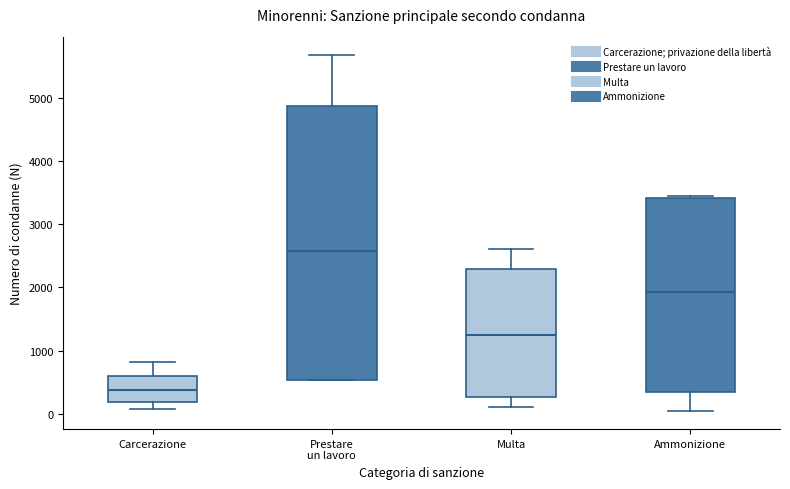

Reading left to right, read every box against the y-axis: the position of its median line, the range the box covers, and the ends of its whiskers. The values are not printed on the chart, so give them approximately, as read against the axis.

Carcerazione: median 400, box 200 to 600, whiskers 100 to 800
Prestare un lavoro: median 2600, box 500 to 4900, whiskers 500 to 5700
Multa: median 1300, box 300 to 2300, whiskers 100 to 2600
Ammonizione: median 1900, box 300 to 3400, whiskers 0 to 3500